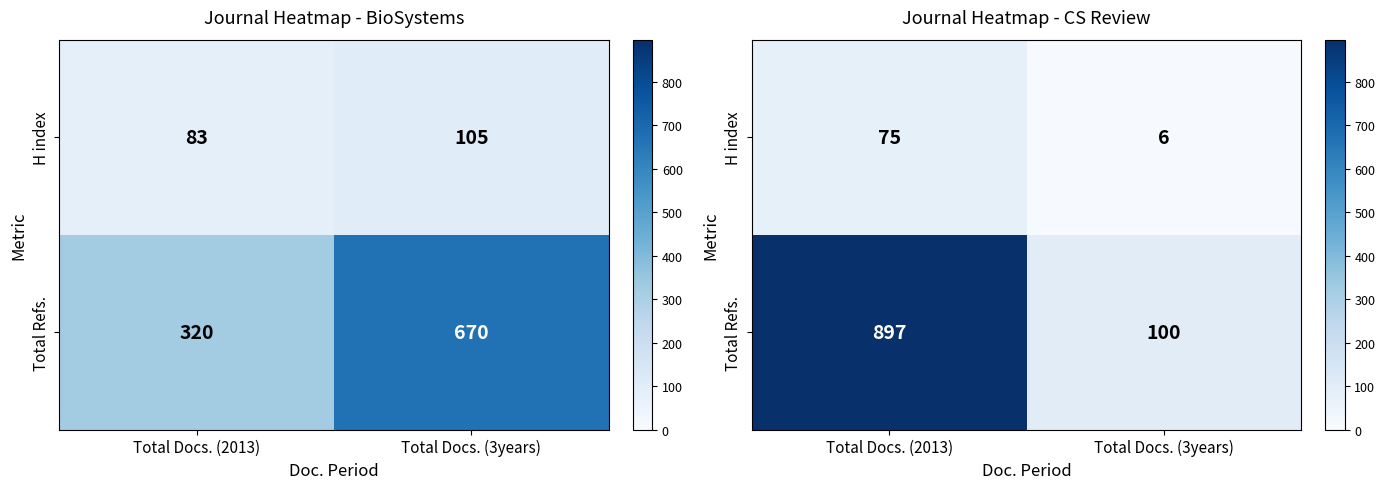

The H index series shows 75 at Total Docs. (2013). True or false?

True